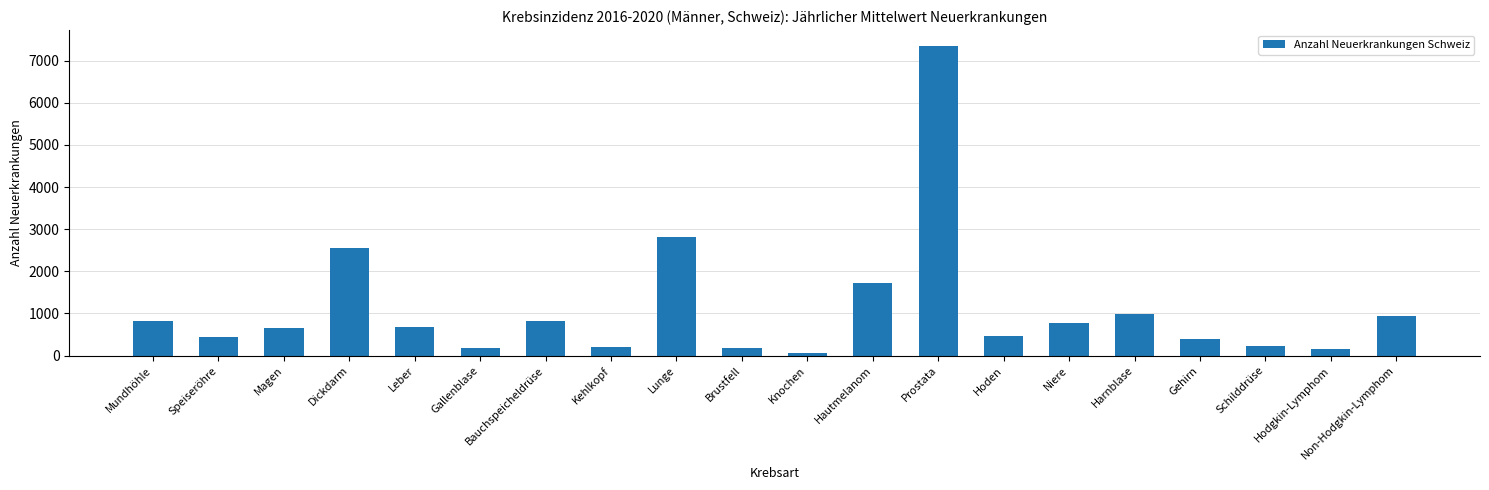

What is the average value?

1122.1